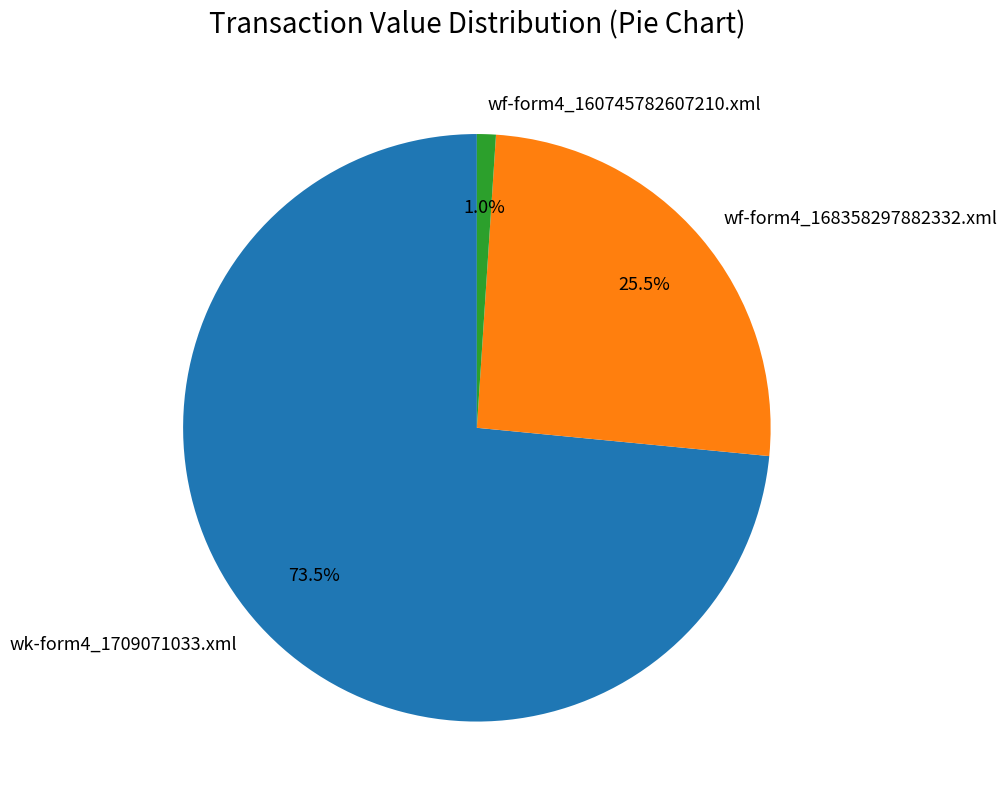

To the nearest percent, what percentage of the pie is wf-form4_160745782607210.xml?

1%